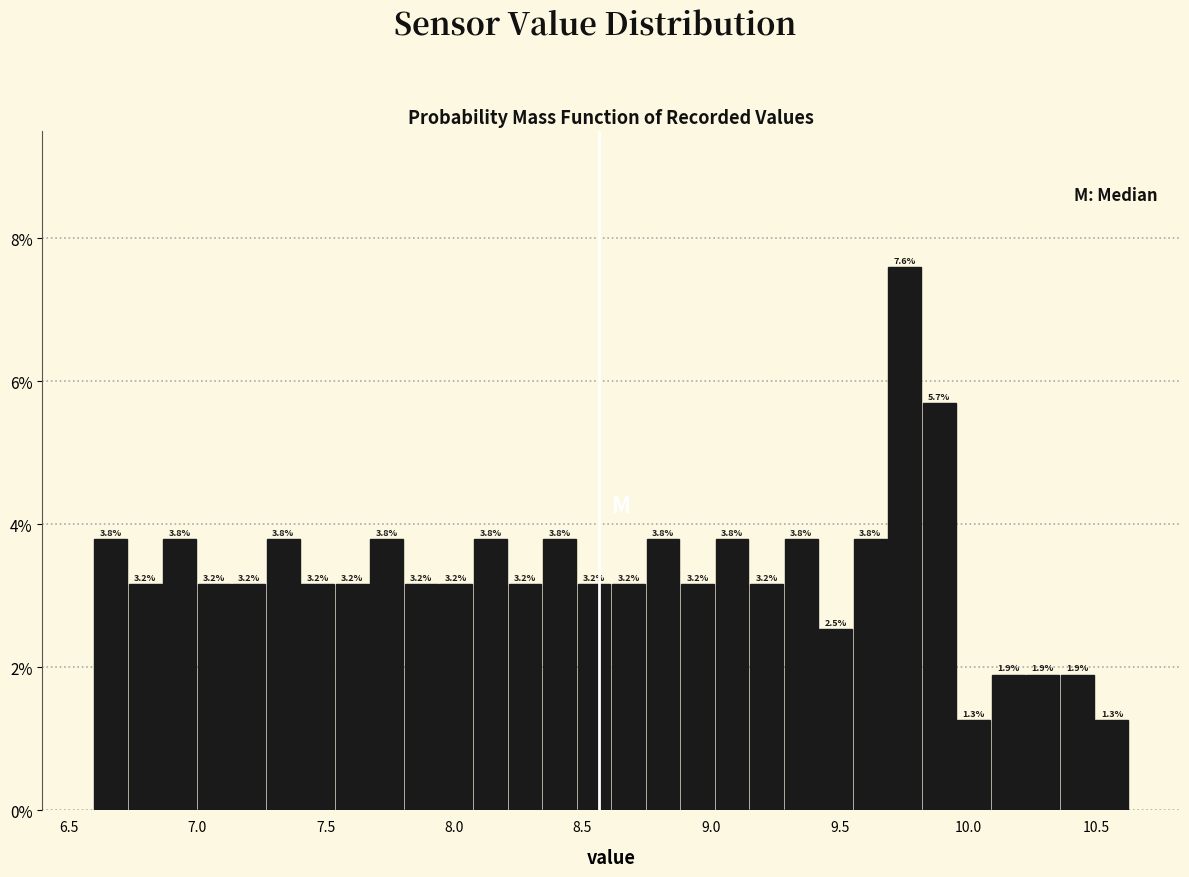

Read against the x-axis, roughly where is the centre of the tallest bar?

9.75